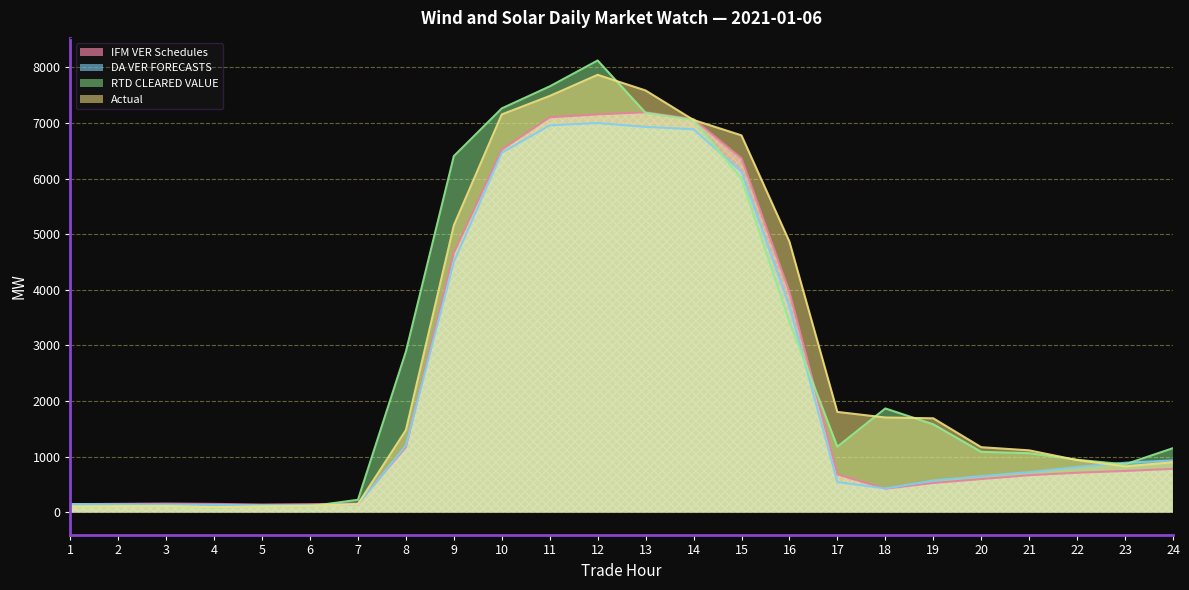

Which label corresponds to the smallest value in the chart?

4